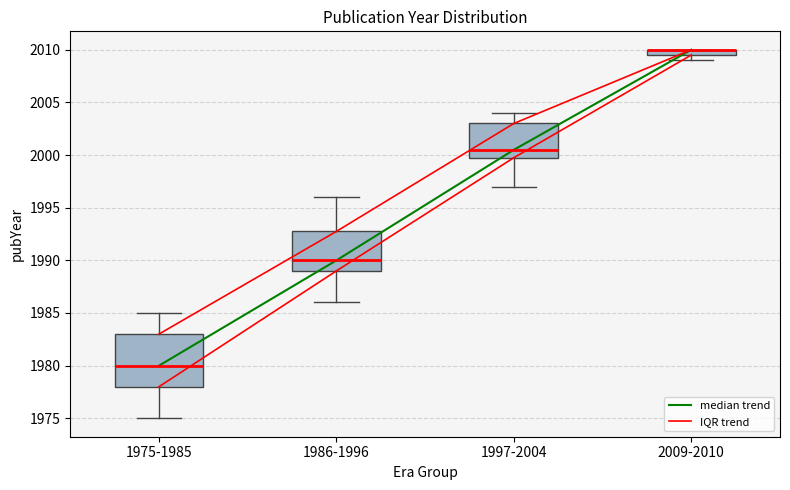

Comparing the boxes themselves (not the whiskers), which one is the tallest?

1975-1985